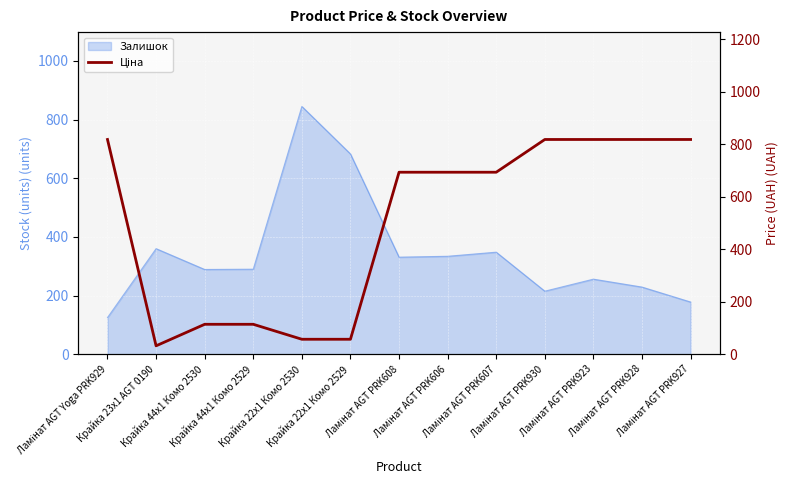

What is the label of the 3rd point from the right?

Ламінат AGT PRK923